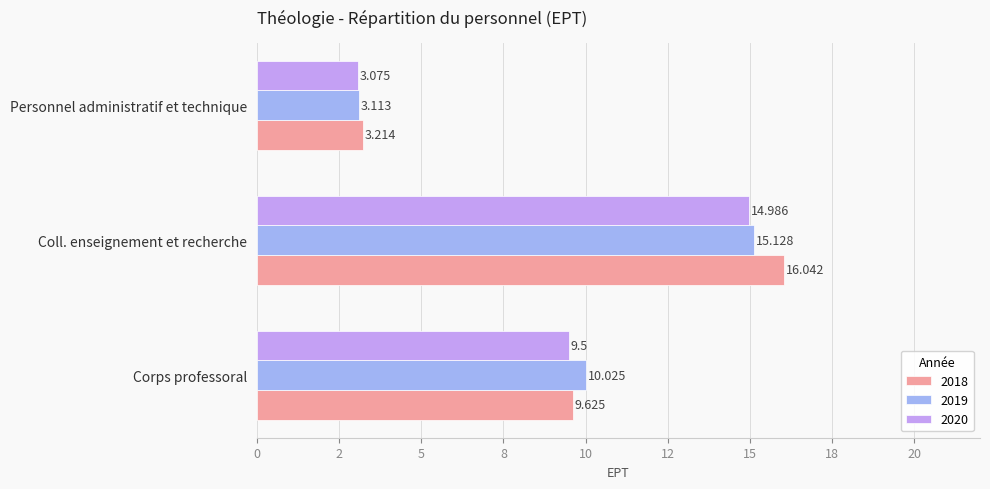

The value of 2019 at Coll. enseignement et recherche is 22.5. True or false?

False